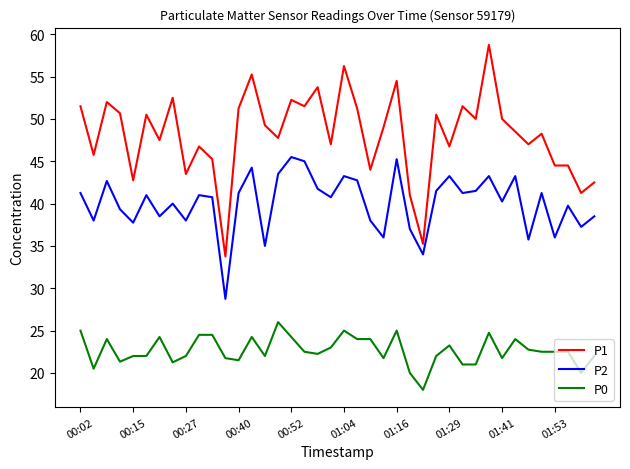

What are all the series names shown in the legend?

P1, P2, P0